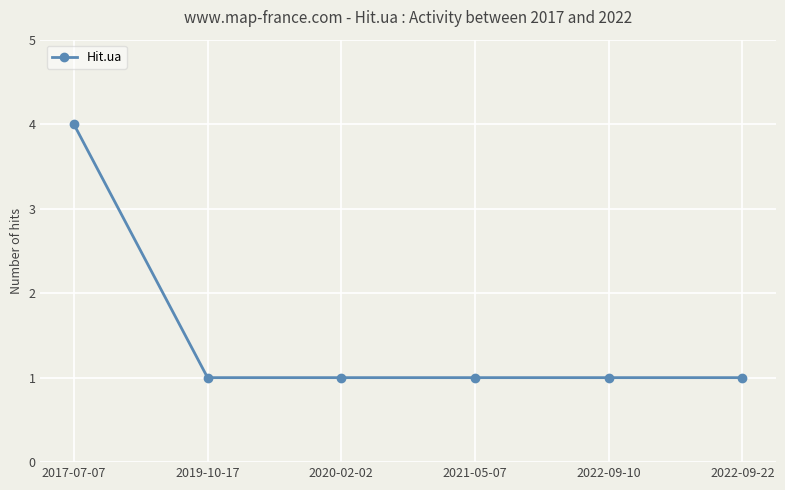

Reading left to right, extract all data points from this chart.

4	1	1	1	1	1